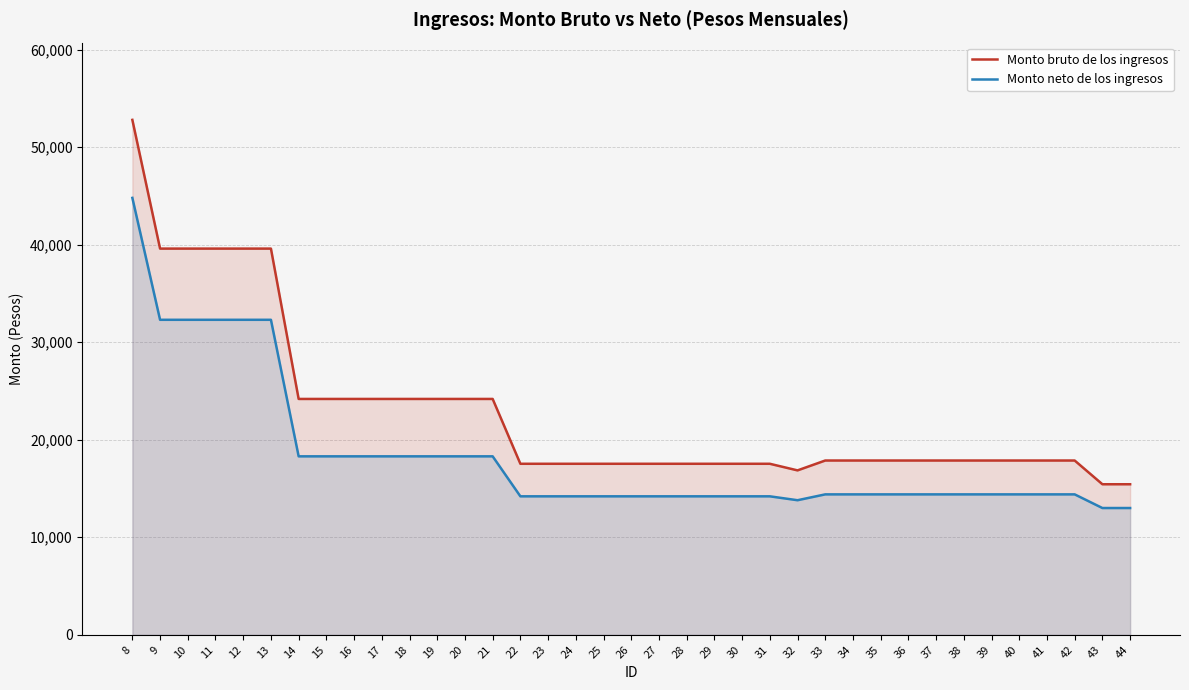

The value of Monto bruto de los ingresos at 12 is 39600. True or false?

True